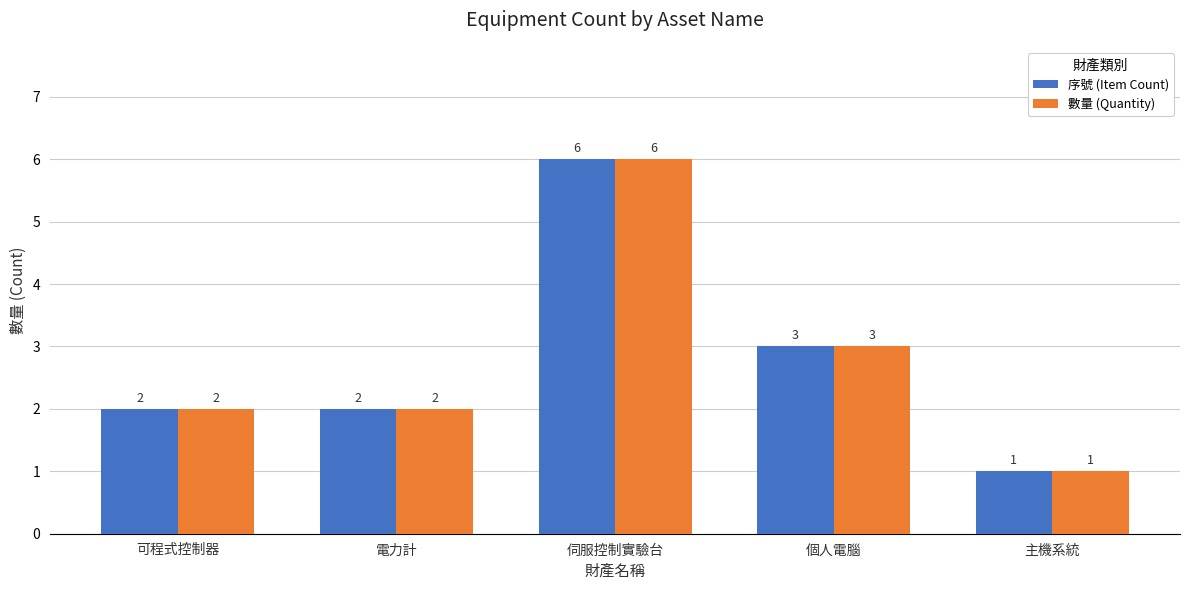

Count the 數量 (Quantity) values in the range 2 to 3.

3